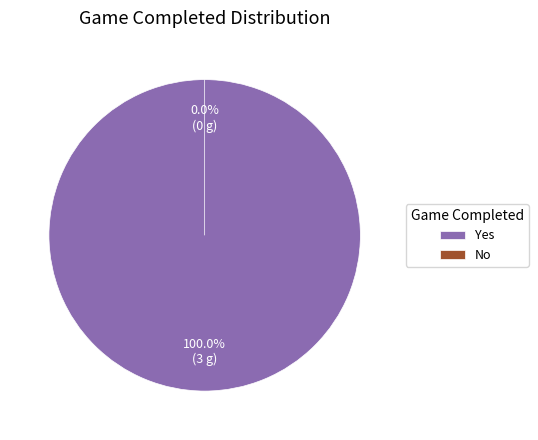

Which category has the smallest portion of the pie?

No